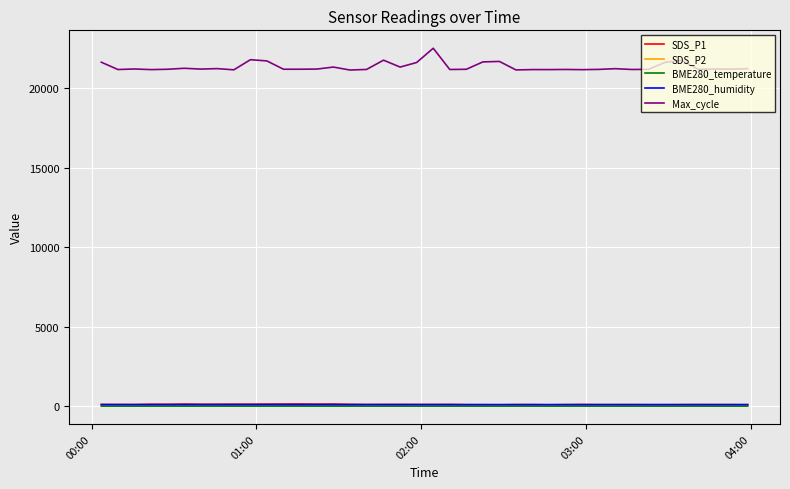

True or false: Max_cycle and BME280_temperature intersect in this chart.

False